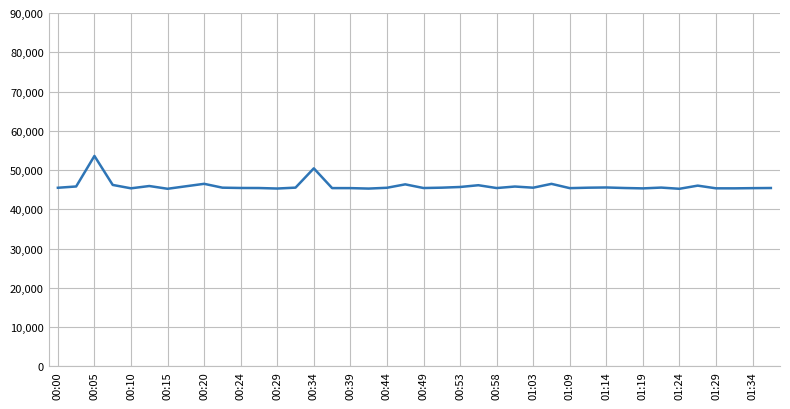

How many categories are shown in the chart?

40